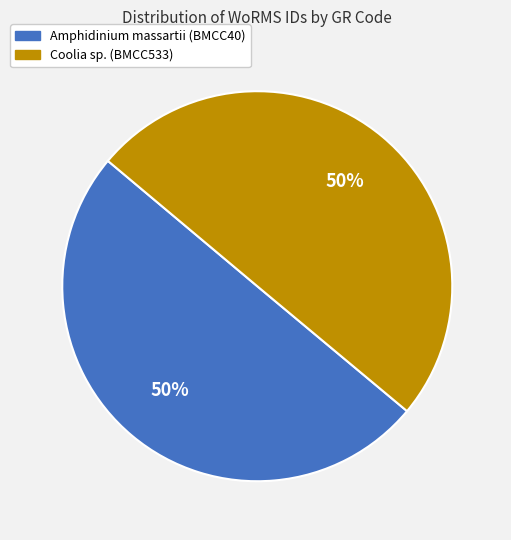

How many segments does this pie chart have?

2